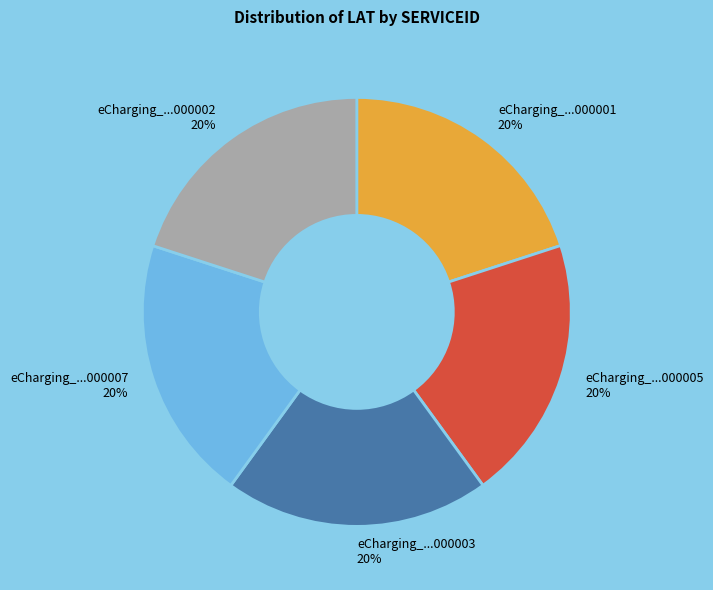

To the nearest percent, what portion does eCharging_...000007 represent?

20%